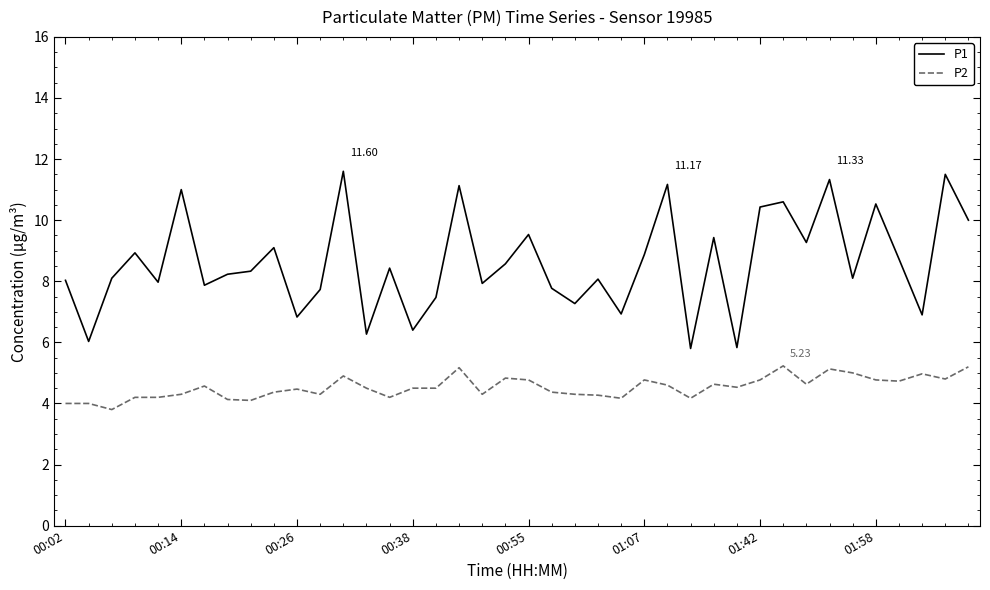

List the series in order of their overall mean, highest first.

P1, P2